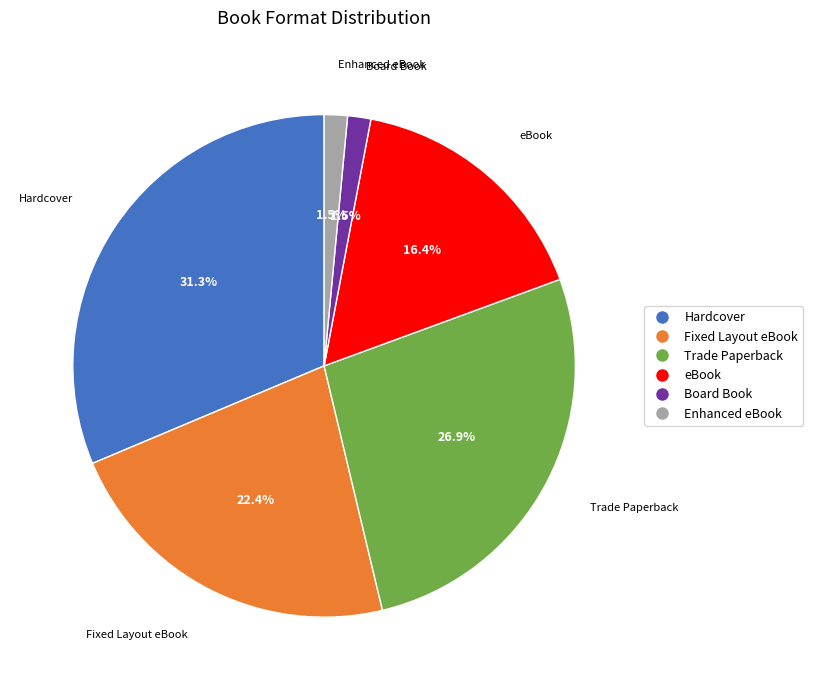

To the nearest percent, what is the difference between the Enhanced eBook and eBook slice percentages?

15%